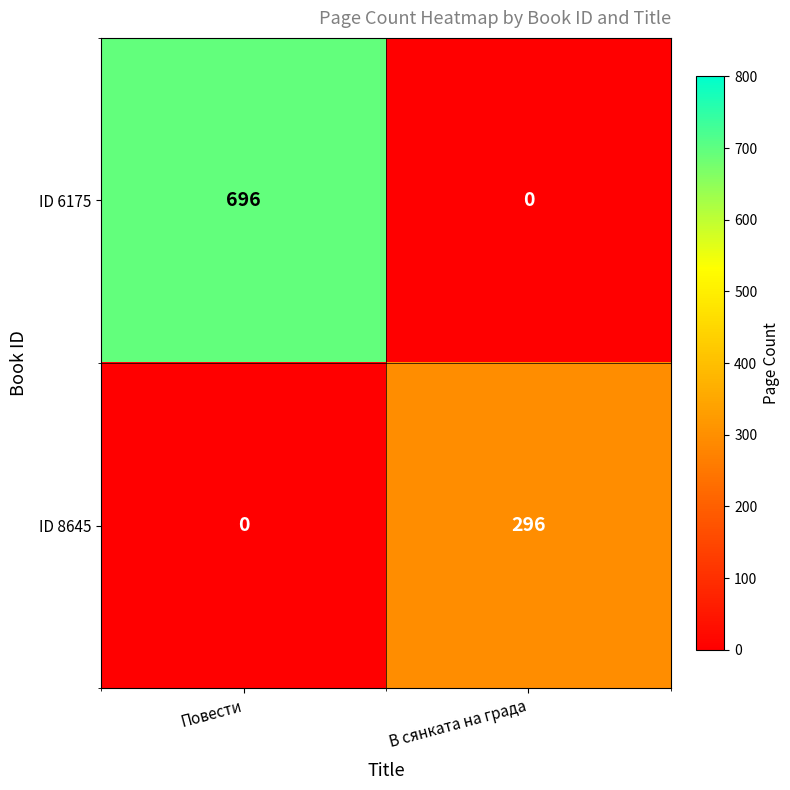

At how many categories does at least one series exceed 413?

1